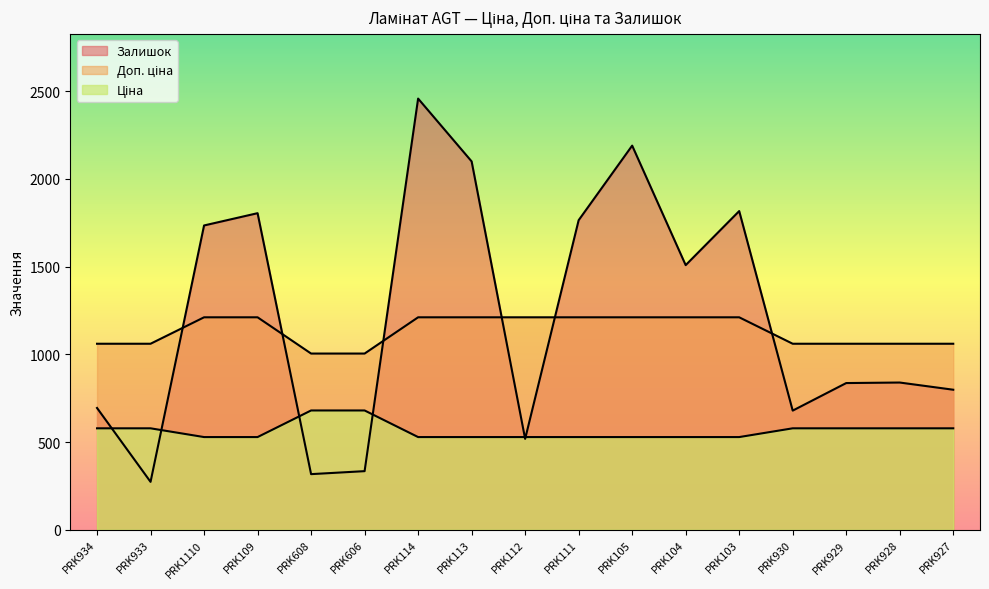

What is the label of the 10th point from the right?

PRK113